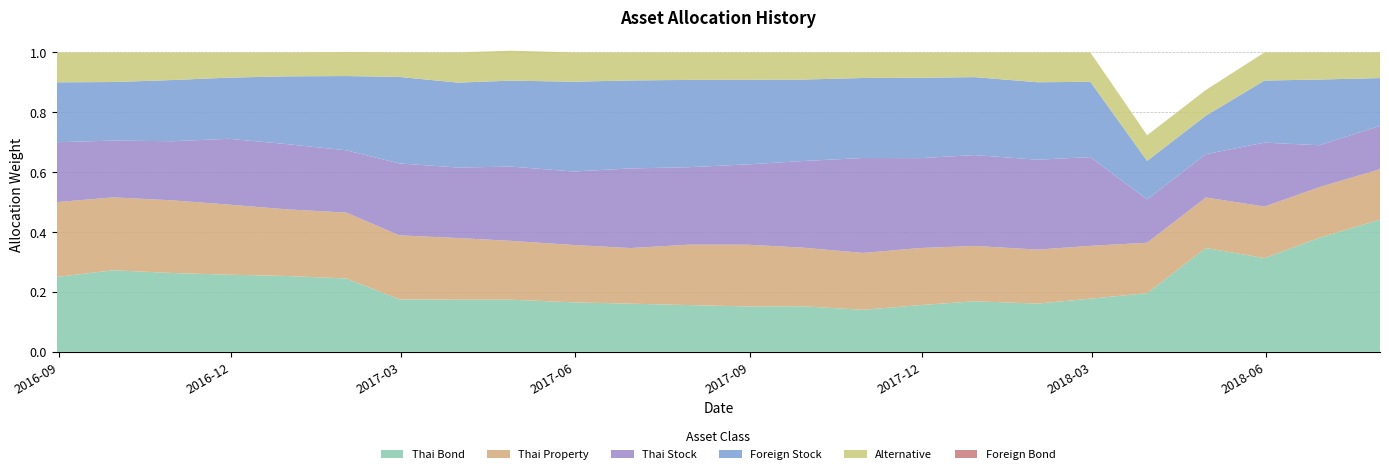

Reading right to left, list all the values displayed in this chart.

Thai Bond: 2018-07-31=0.4	2018-06-29=0.4	2018-05-31=0.3	2018-04-30=0.3	2018-03-30=0.2	2018-02-28=0.2	2018-01-31=0.2	2017-12-29=0.2	2017-11-30=0.2	2017-10-31=0.1	2017-09-29=0.2	2017-08-31=0.2	2017-07-31=0.2	2017-06-30=0.2	2017-05-31=0.2	2017-04-28=0.2	2017-03-31=0.2	2017-02-28=0.2	2017-01-31=0.2	2016-12-30=0.3	2016-11-30=0.3	2016-10-31=0.3	2016-09-30=0.3	2016-08-31=0.2
Foreign Bond: 2018-07-31=0.0	2018-06-29=0.0	2018-05-31=0.0	2018-04-30=0.0	2018-03-30=0.0	2018-02-28=0.0	2018-01-31=0.0	2017-12-29=0.0	2017-11-30=0.0	2017-10-31=0.0	2017-09-29=0.0	2017-08-31=0.0	2017-07-31=0.0	2017-06-30=0.0	2017-05-31=0.0	2017-04-28=0.0	2017-03-31=0.0	2017-02-28=0.0	2017-01-31=0.0	2016-12-30=0.0	2016-11-30=0.0	2016-10-31=0.0	2016-09-30=0.0	2016-08-31=0.0
Thai Property: 2018-07-31=0.2	2018-06-29=0.2	2018-05-31=0.2	2018-04-30=0.2	2018-03-30=0.2	2018-02-28=0.2	2018-01-31=0.2	2017-12-29=0.2	2017-11-30=0.2	2017-10-31=0.2	2017-09-29=0.2	2017-08-31=0.2	2017-07-31=0.2	2017-06-30=0.2	2017-05-31=0.2	2017-04-28=0.2	2017-03-31=0.2	2017-02-28=0.2	2017-01-31=0.2	2016-12-30=0.2	2016-11-30=0.2	2016-10-31=0.2	2016-09-30=0.2	2016-08-31=0.2
Thai Stock: 2018-07-31=0.1	2018-06-29=0.1	2018-05-31=0.2	2018-04-30=0.1	2018-03-30=0.1	2018-02-28=0.3	2018-01-31=0.3	2017-12-29=0.3	2017-11-30=0.3	2017-10-31=0.3	2017-09-29=0.3	2017-08-31=0.3	2017-07-31=0.3	2017-06-30=0.3	2017-05-31=0.2	2017-04-28=0.2	2017-03-31=0.2	2017-02-28=0.2	2017-01-31=0.2	2016-12-30=0.2	2016-11-30=0.2	2016-10-31=0.2	2016-09-30=0.2	2016-08-31=0.2
Foreign Stock: 2018-07-31=0.2	2018-06-29=0.2	2018-05-31=0.2	2018-04-30=0.1	2018-03-30=0.1	2018-02-28=0.3	2018-01-31=0.3	2017-12-29=0.3	2017-11-30=0.3	2017-10-31=0.3	2017-09-29=0.3	2017-08-31=0.3	2017-07-31=0.3	2017-06-30=0.3	2017-05-31=0.3	2017-04-28=0.3	2017-03-31=0.3	2017-02-28=0.3	2017-01-31=0.2	2016-12-30=0.2	2016-11-30=0.2	2016-10-31=0.2	2016-09-30=0.2	2016-08-31=0.2
Alternative: 2018-07-31=0.1	2018-06-29=0.1	2018-05-31=0.1	2018-04-30=0.1	2018-03-30=0.1	2018-02-28=0.1	2018-01-31=0.1	2017-12-29=0.1	2017-11-30=0.1	2017-10-31=0.1	2017-09-29=0.1	2017-08-31=0.1	2017-07-31=0.1	2017-06-30=0.1	2017-05-31=0.1	2017-04-28=0.1	2017-03-31=0.1	2017-02-28=0.1	2017-01-31=0.1	2016-12-30=0.1	2016-11-30=0.1	2016-10-31=0.1	2016-09-30=0.1	2016-08-31=0.1